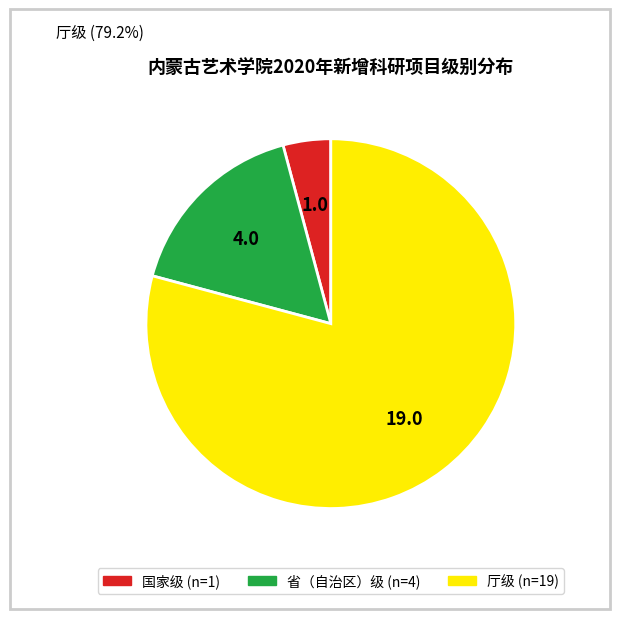

Rank the categories by value from highest to lowest.

厅级, 省（自治区）级, 国家级